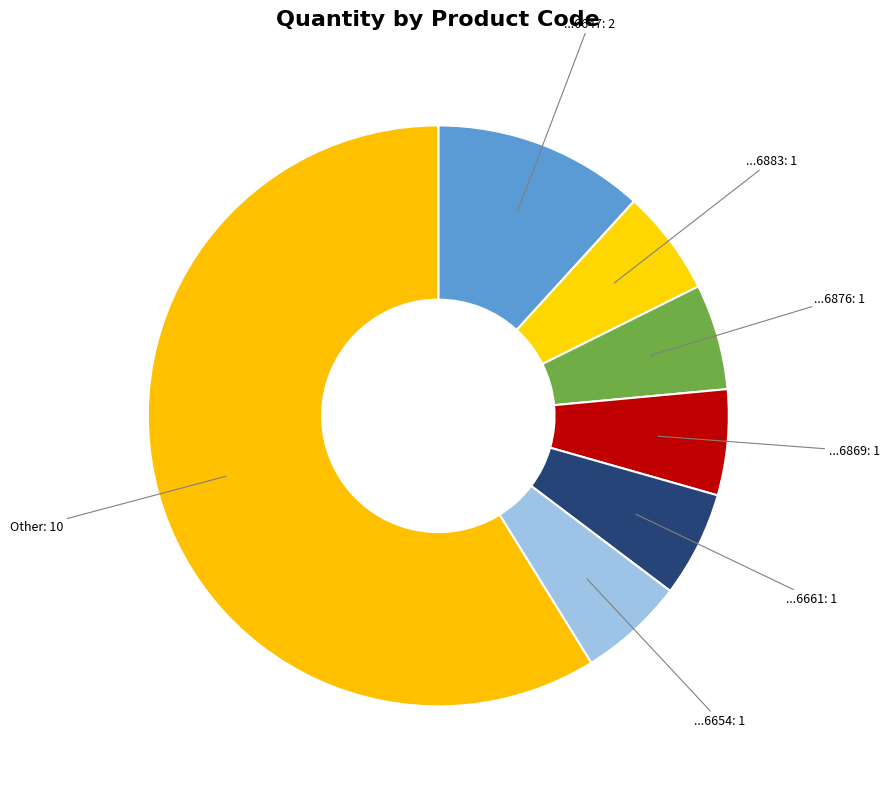

Count the number of slices in the pie.

7